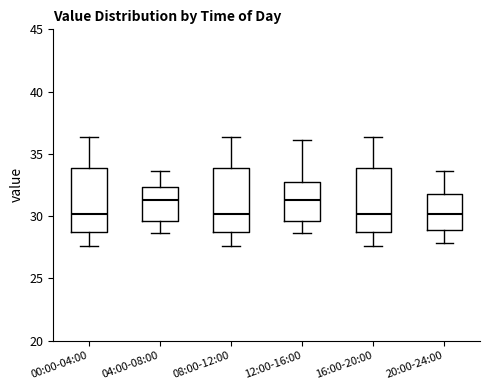

Where is the upper edge of the box for 20:00-24:00 on the y-axis? The values are not printed on the chart, so give them approximately, as read against the axis.

32.0